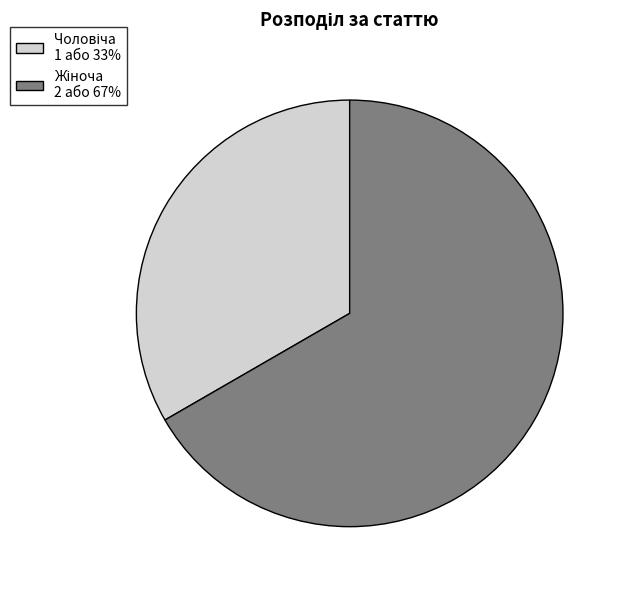

Does any single category account for the majority?

Yes